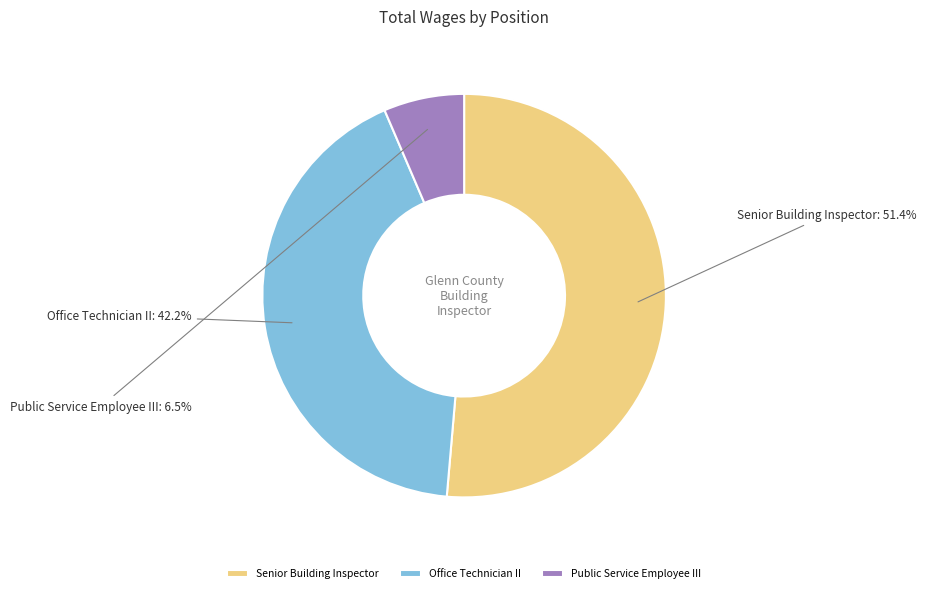

What is the largest slice in the pie chart?

Senior Building Inspector